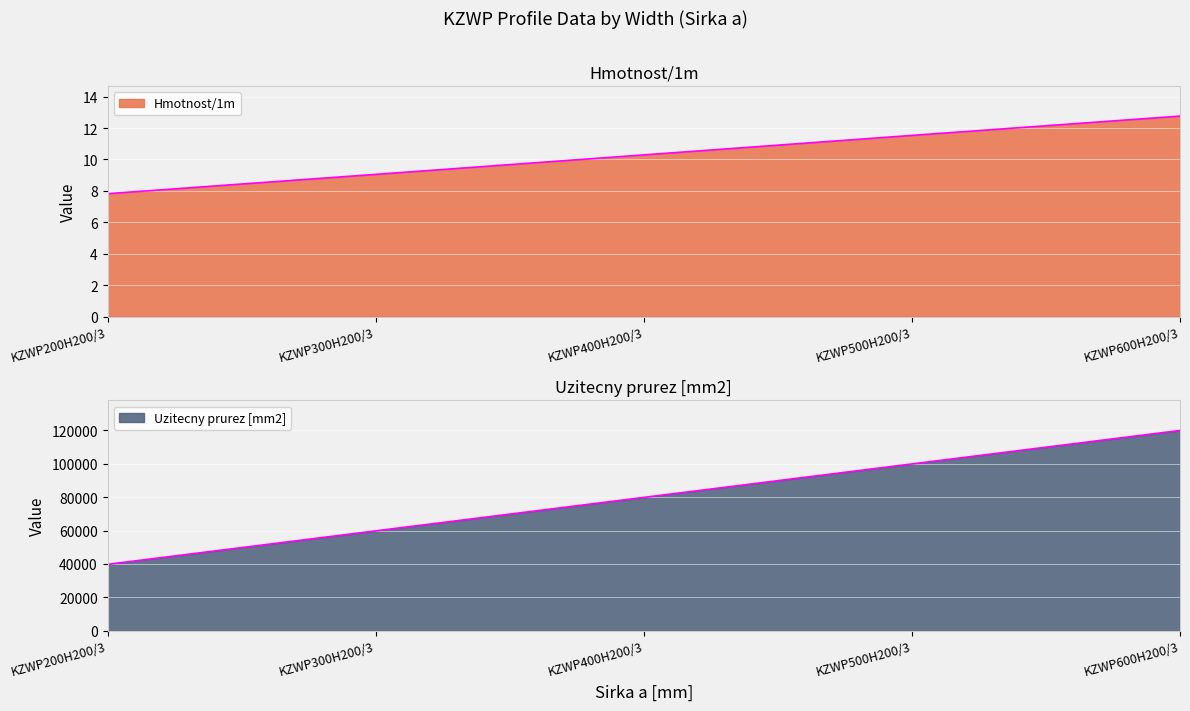

What is the sum of all Hmotnost/1m values?

51.5